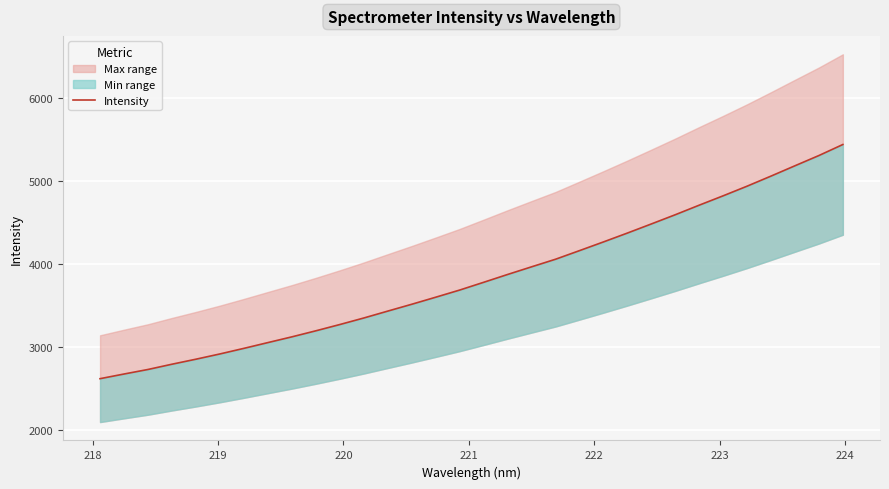

True or false: the data shows 5030.2 at 224.

False